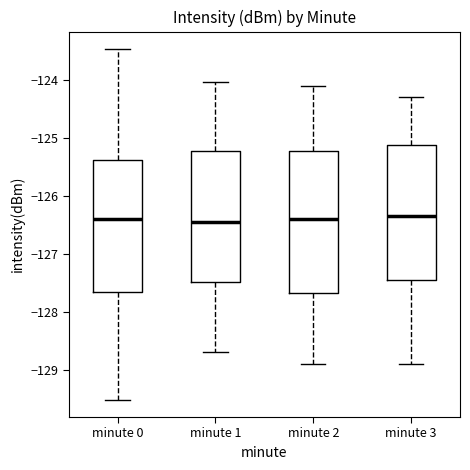

Reading left to right, transcribe this box plot: for each box, give where its median line is, the range the box spans, and where its two whiskers end, as read against the y-axis. The values are not printed on the chart, so give them approximately, as read against the axis.

minute 0: median -126.4, box -127.7 to -125.4, whiskers -129.5 to -123.5
minute 1: median -126.5, box -127.5 to -125.2, whiskers -128.7 to -124.0
minute 2: median -126.4, box -127.7 to -125.2, whiskers -128.9 to -124.1
minute 3: median -126.3, box -127.4 to -125.1, whiskers -128.9 to -124.3